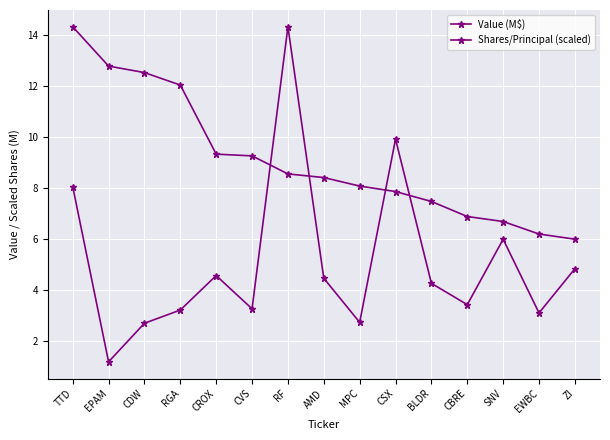

Count the number of categories in the chart.

15